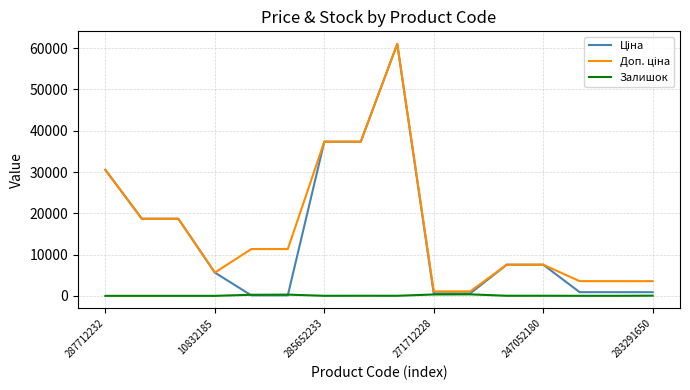

Does the chart display data point markers on the line(s)?

No